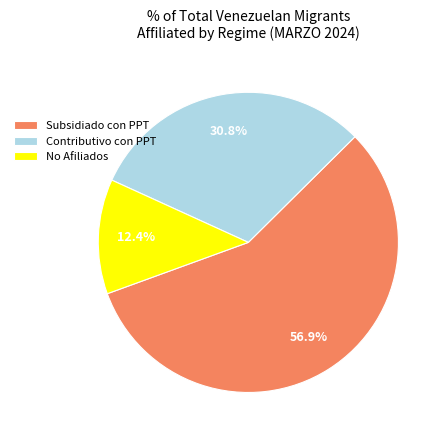

What portion of the pie excludes Contributivo con PPT?

69.2%